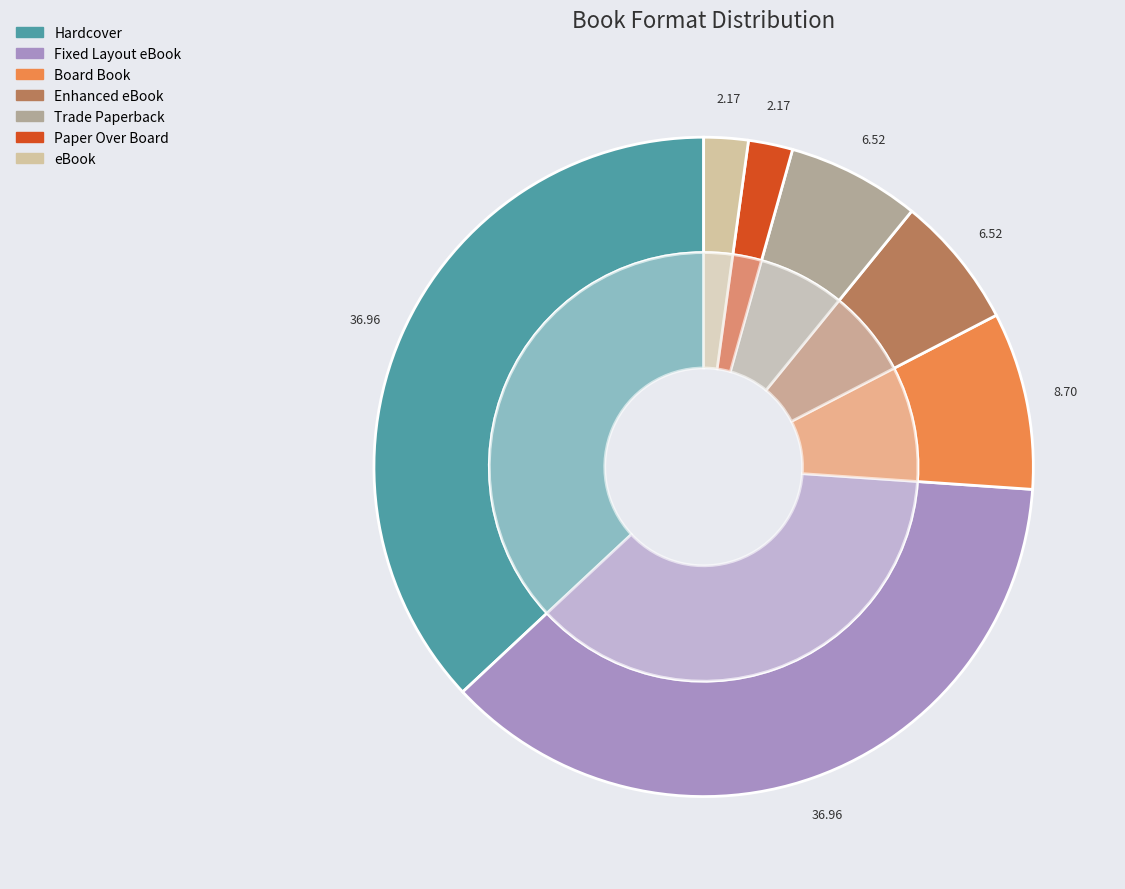

True or false: Hardcover accounts for 27% of the total.

False